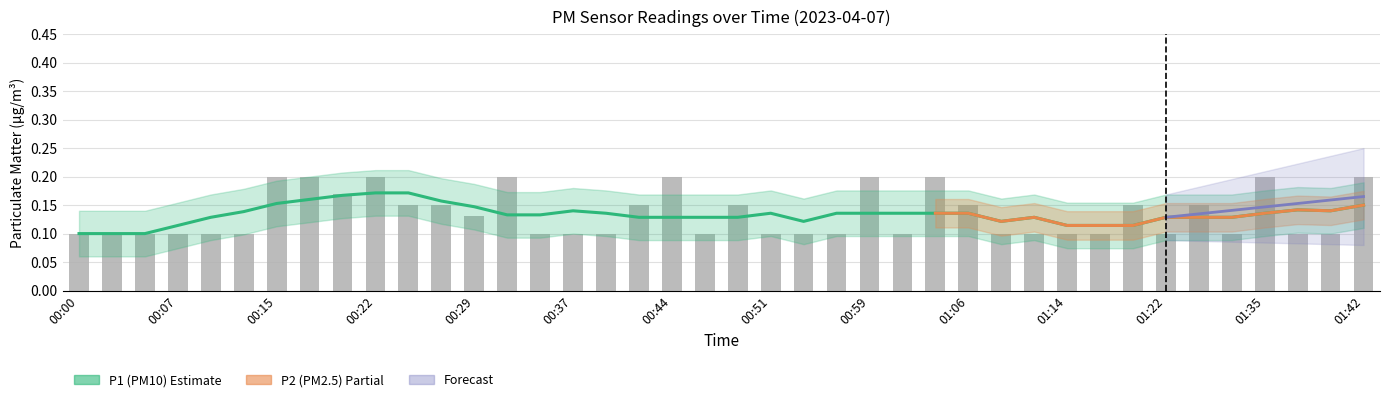

Which category has the lowest value across all series?

00:00